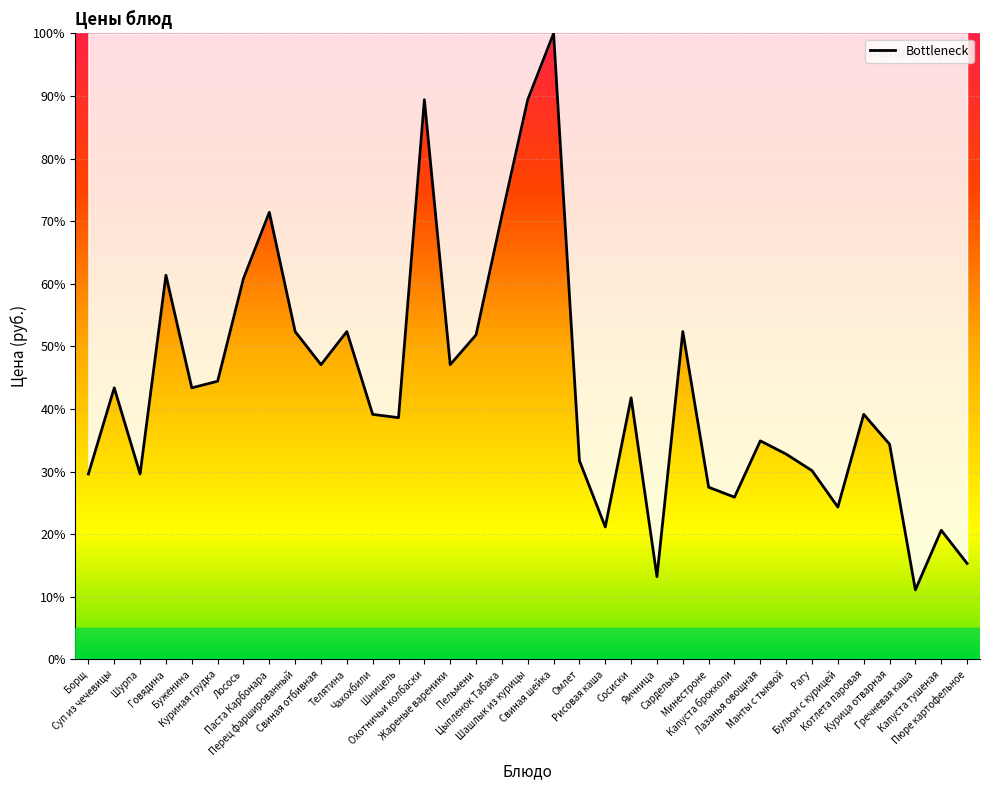

How many interior local peaks (higher than both neighbors) does the data have?

11